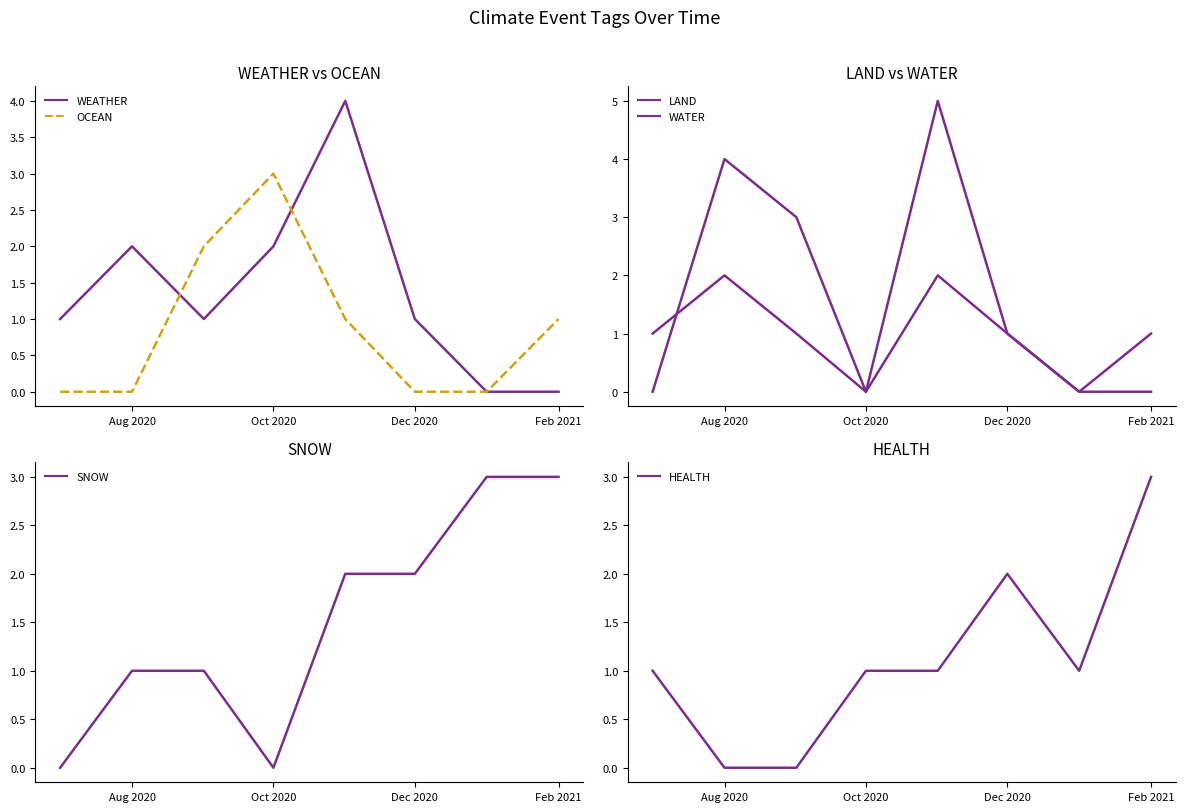

What is the average value of the LAND series?

2